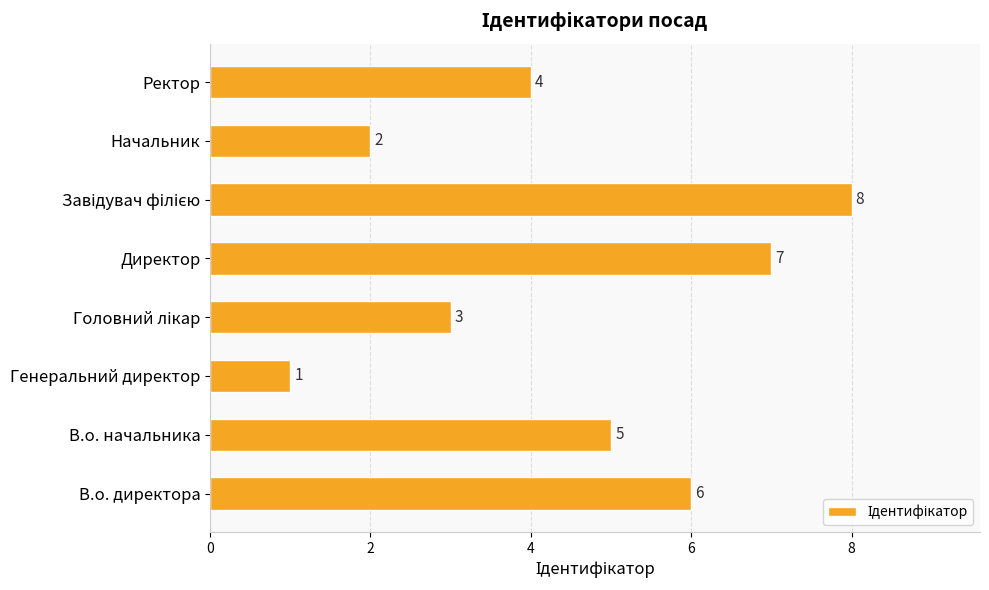

The value at В.о. начальника is 5. True or false?

True